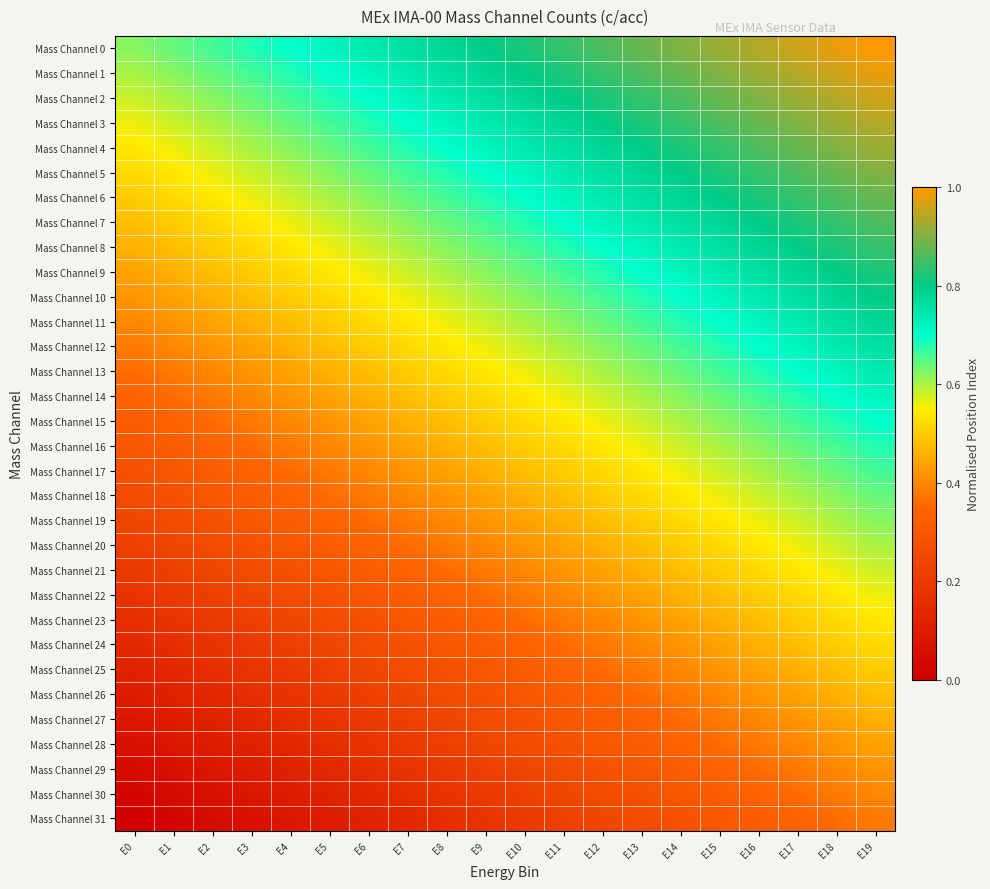

What is the difference between the highest and lowest values at E5?

0.6